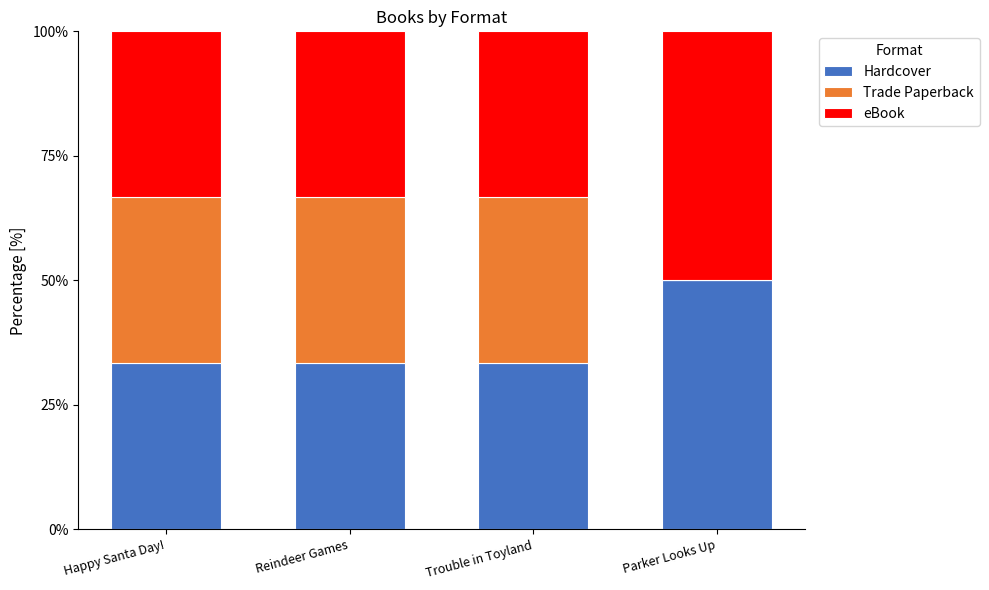

What is the total value across all series at Reindeer Games?

100.0